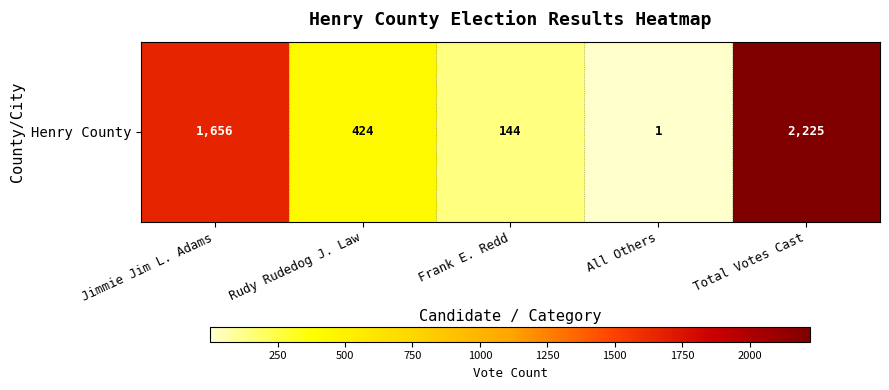

What is the sum of all values?

4450